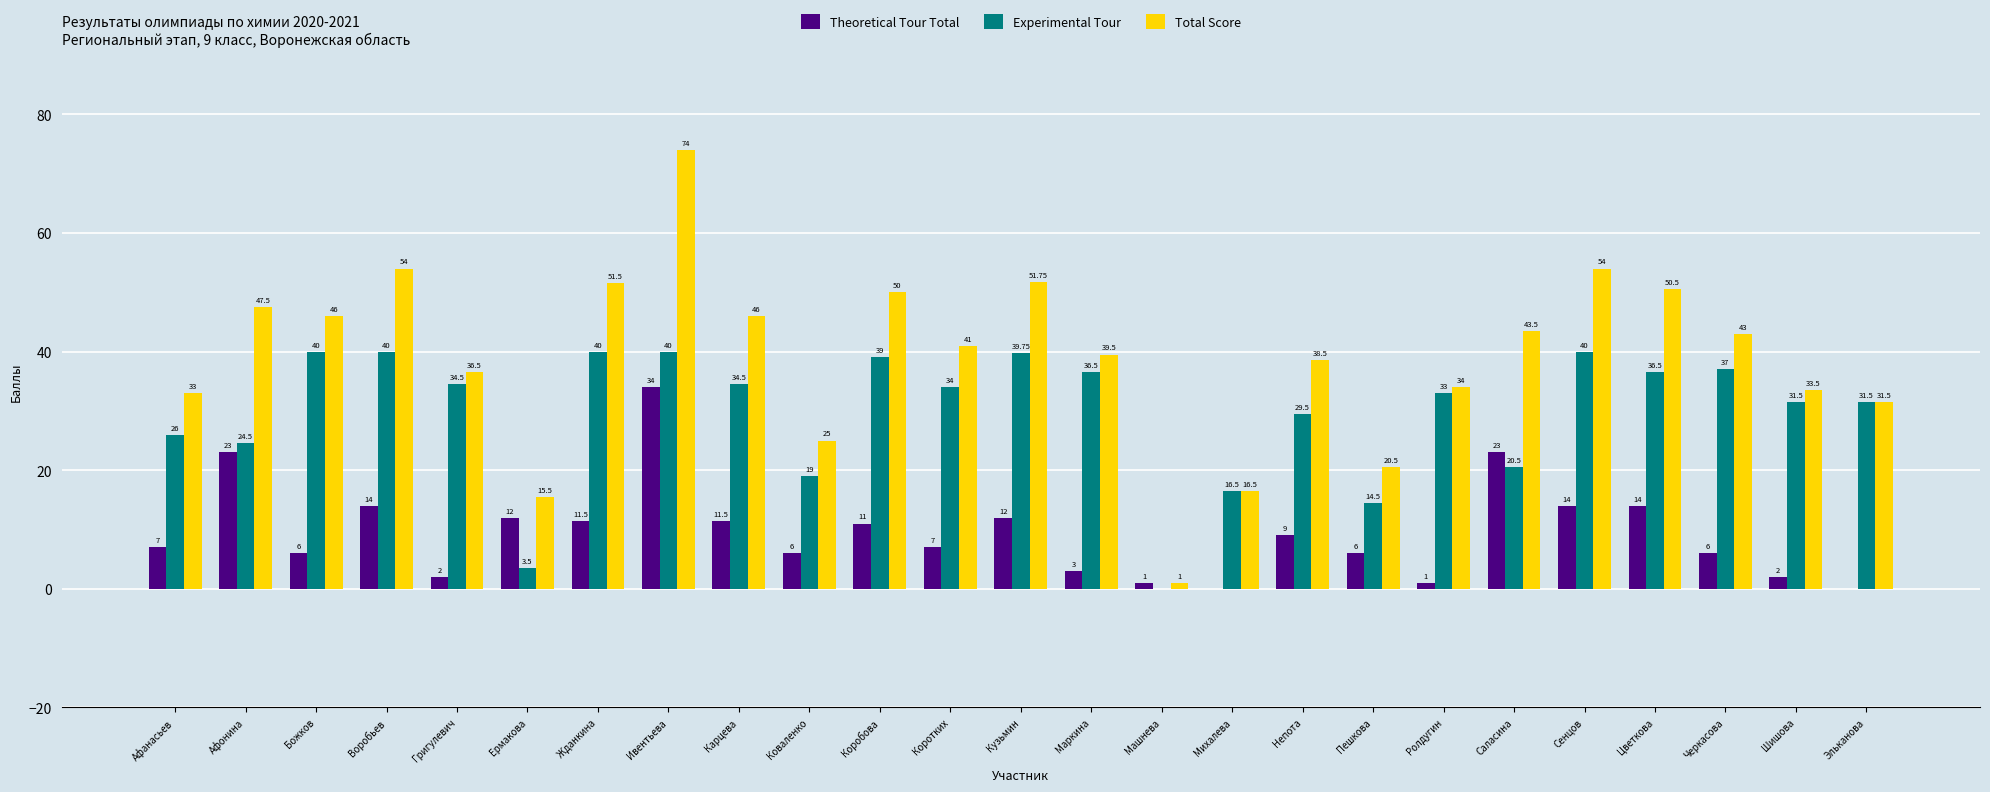

Which series has the largest total across all categories?

Total Score